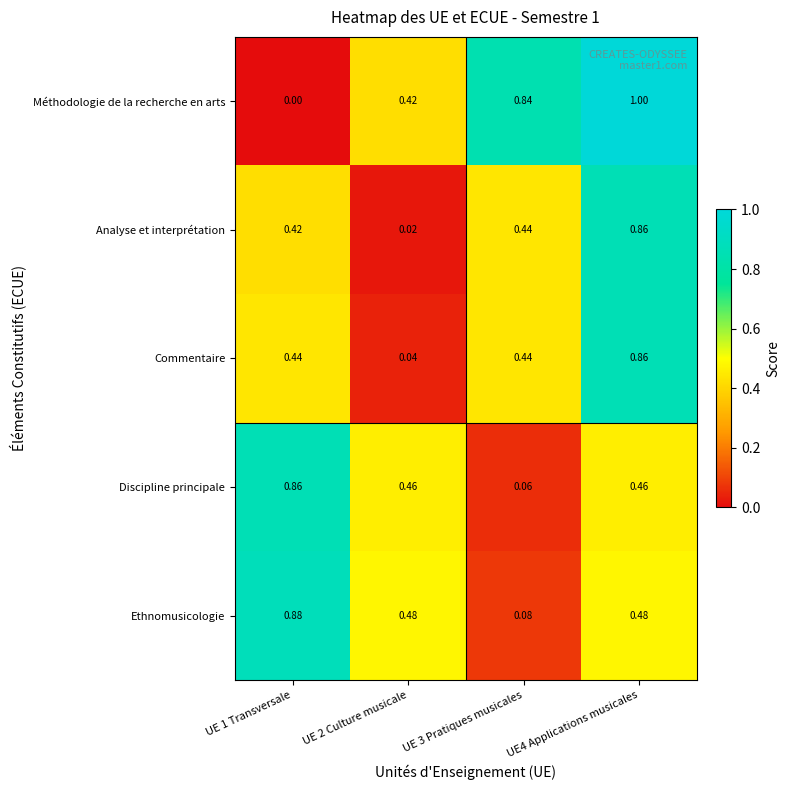

Which series changed the most between UE 1 Transversale and UE 2 Culture musicale?

Méthodologie de la recherche en arts